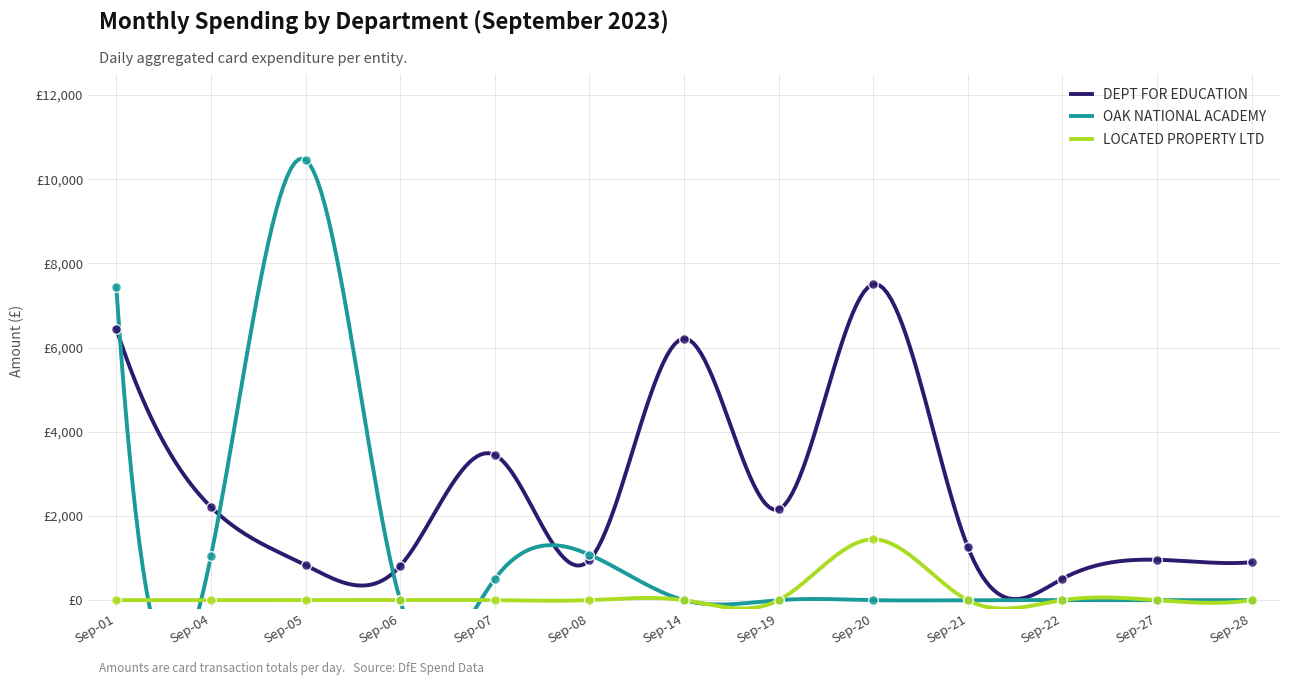

What are all the series names shown in the legend?

DEPT FOR EDUCATION, OAK NATIONAL ACADEMY, LOCATED PROPERTY LTD